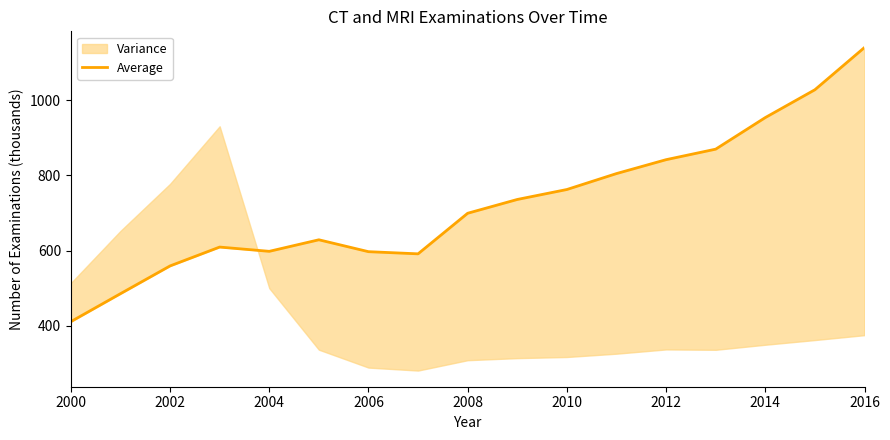

Does the chart display data point markers on the line(s)?

No